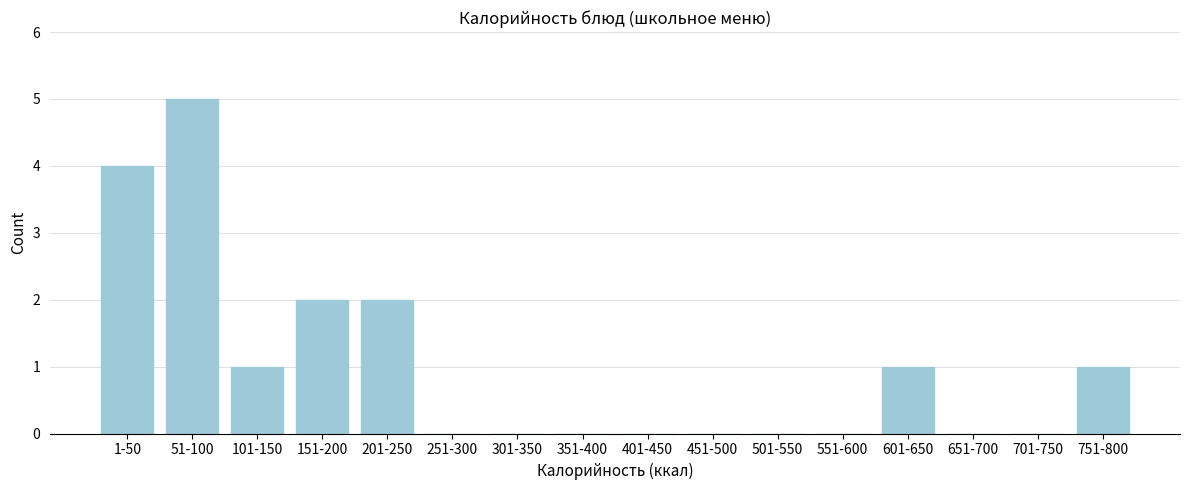

Reading left to right, what are all the values shown in this chart?

1-50=4	51-100=5	101-150=1	151-200=2	201-250=2	251-300=0	301-350=0	351-400=0	401-450=0	451-500=0	501-550=0	551-600=0	601-650=1	651-700=0	701-750=0	751-800=1